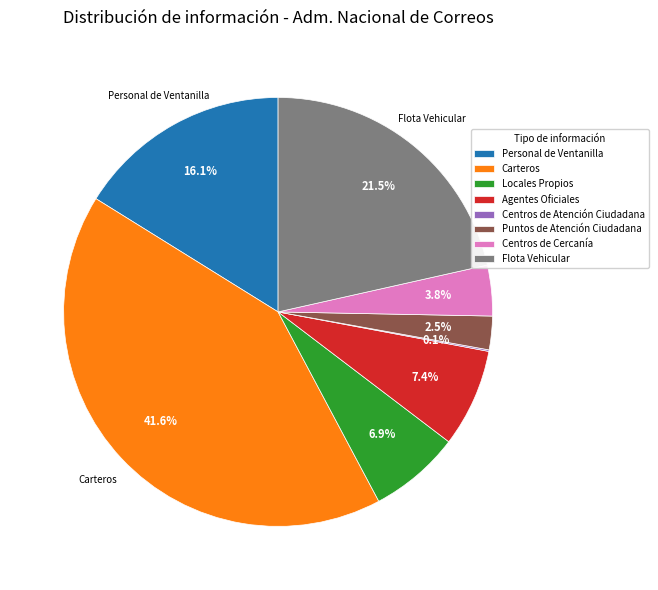

What is the largest slice in the pie chart?

Carteros